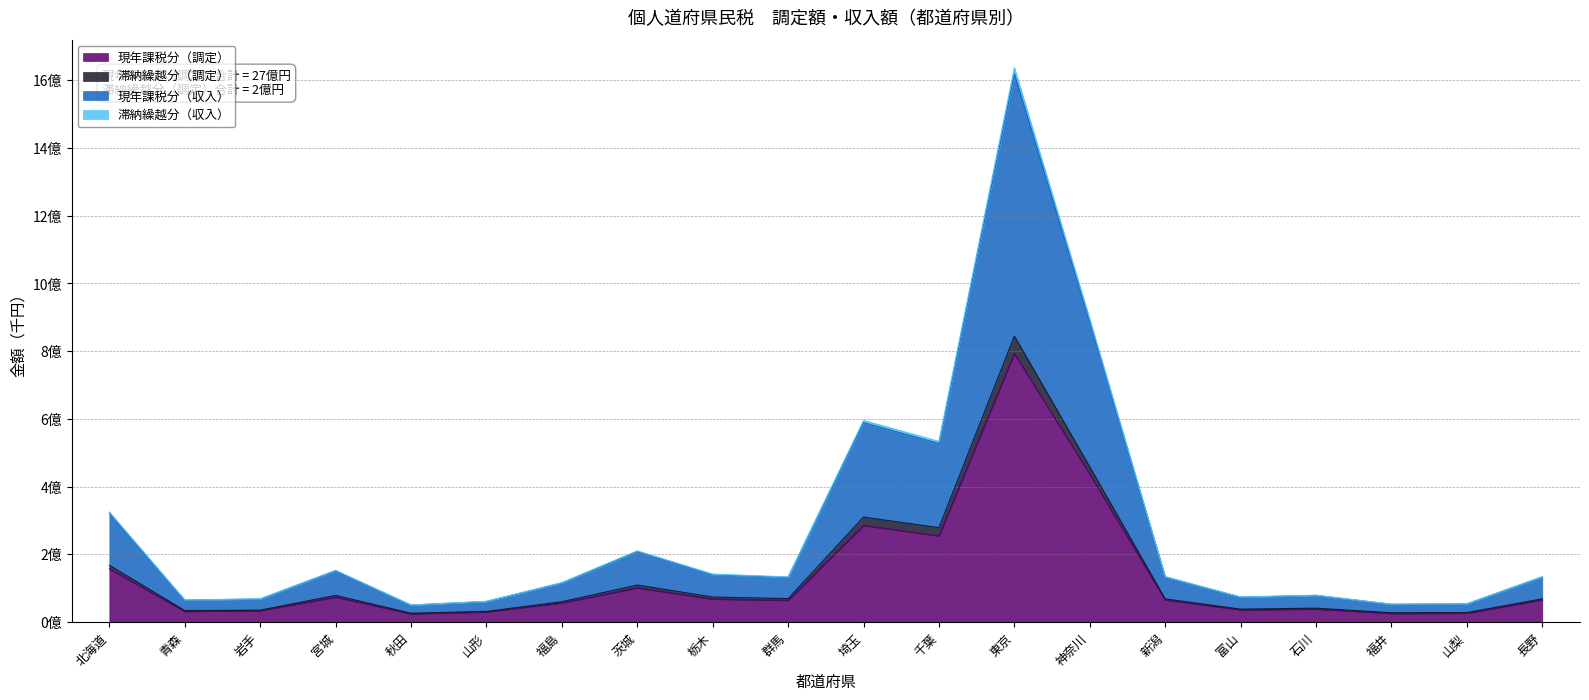

The value of 現年課税分（調定） at 茨城 is 163604408. True or false?

False